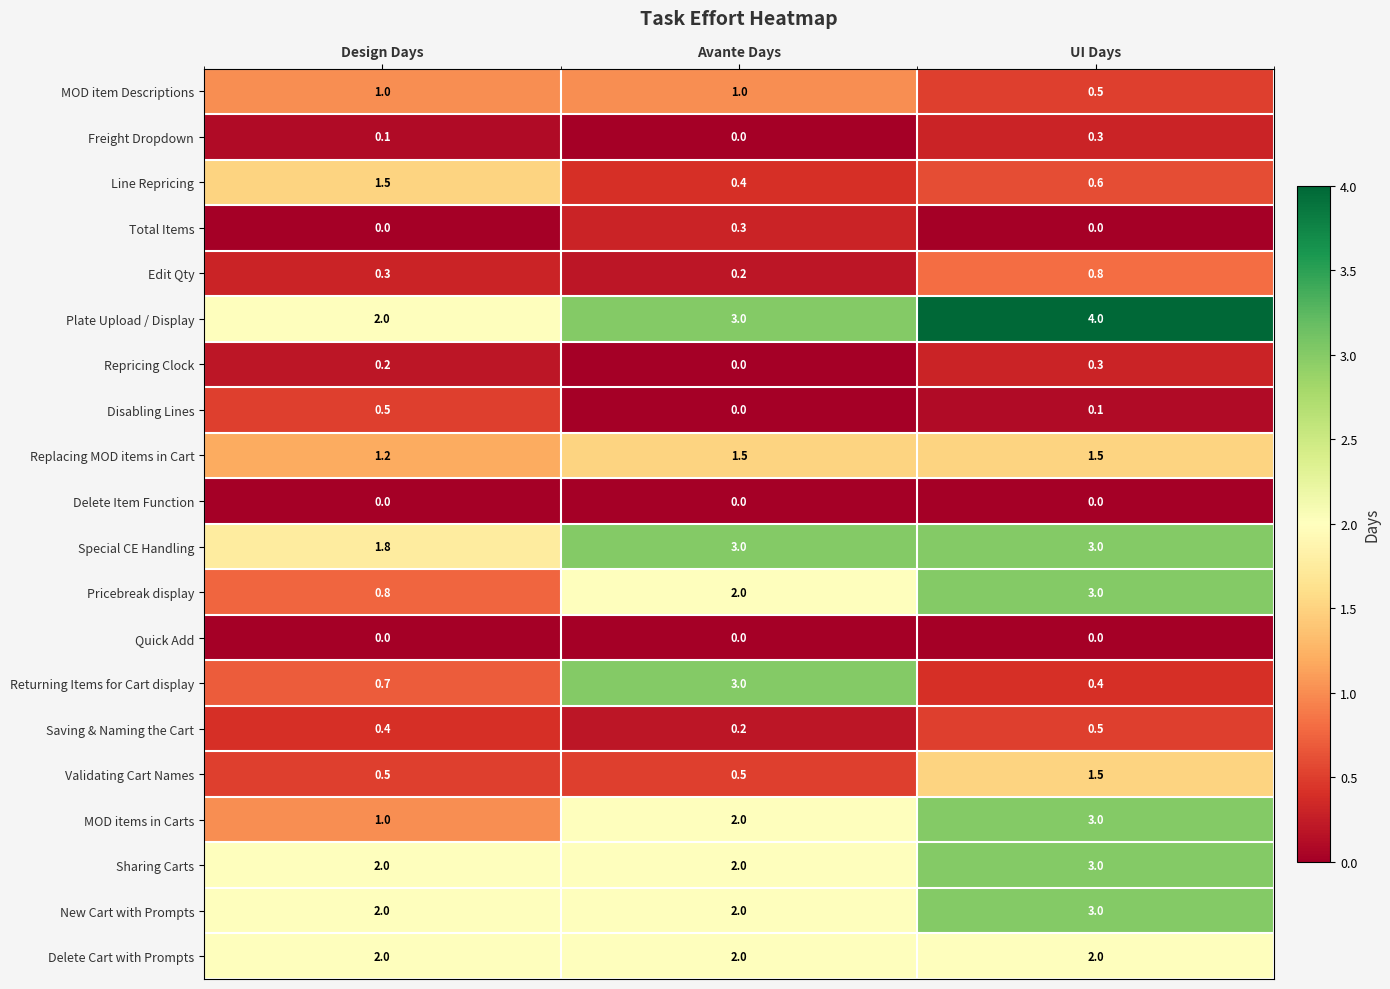

Between Avante Days and UI Days, which series saw the biggest shift?

Returning Items for Cart display